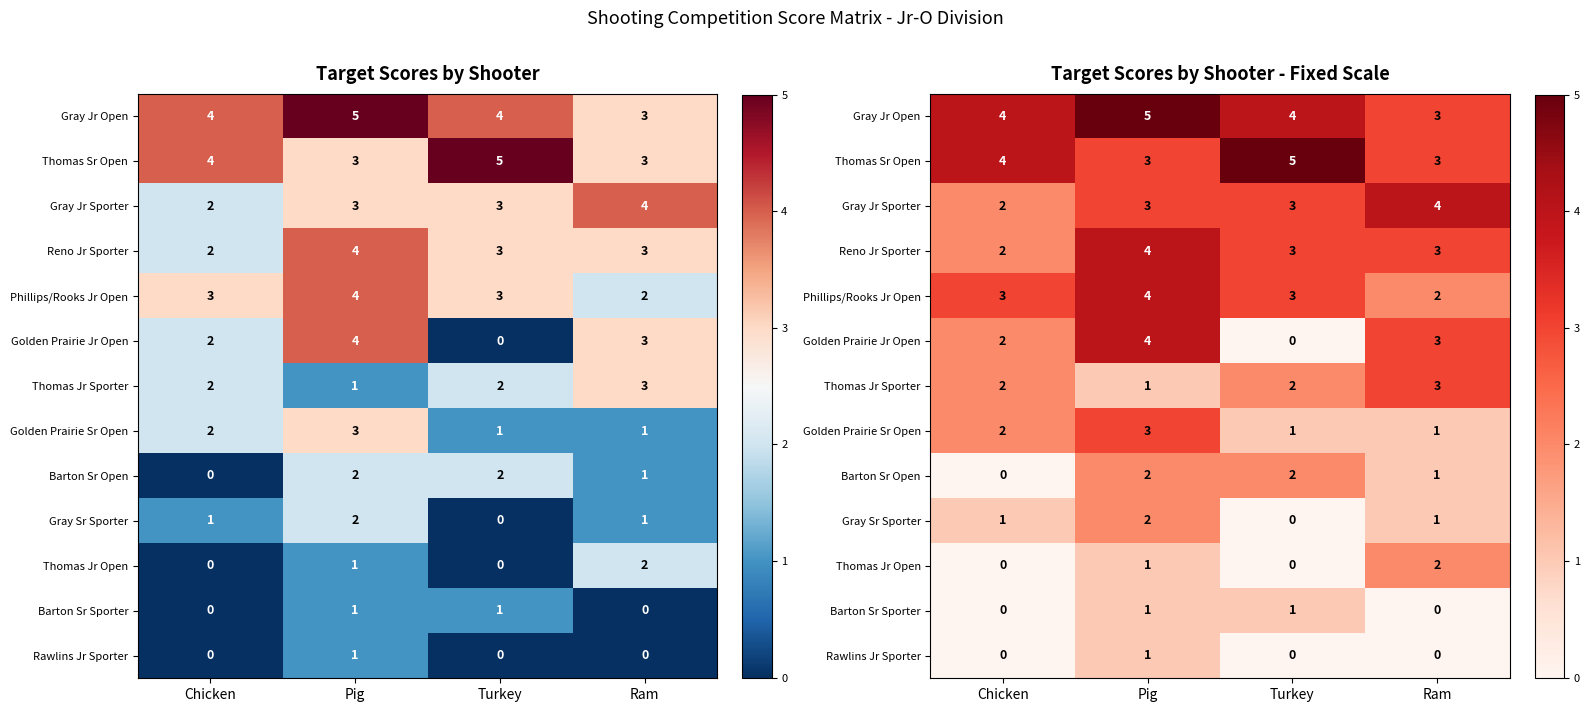

Between Chicken and Turkey, which series saw the biggest shift?

Golden Prairie Jr Open